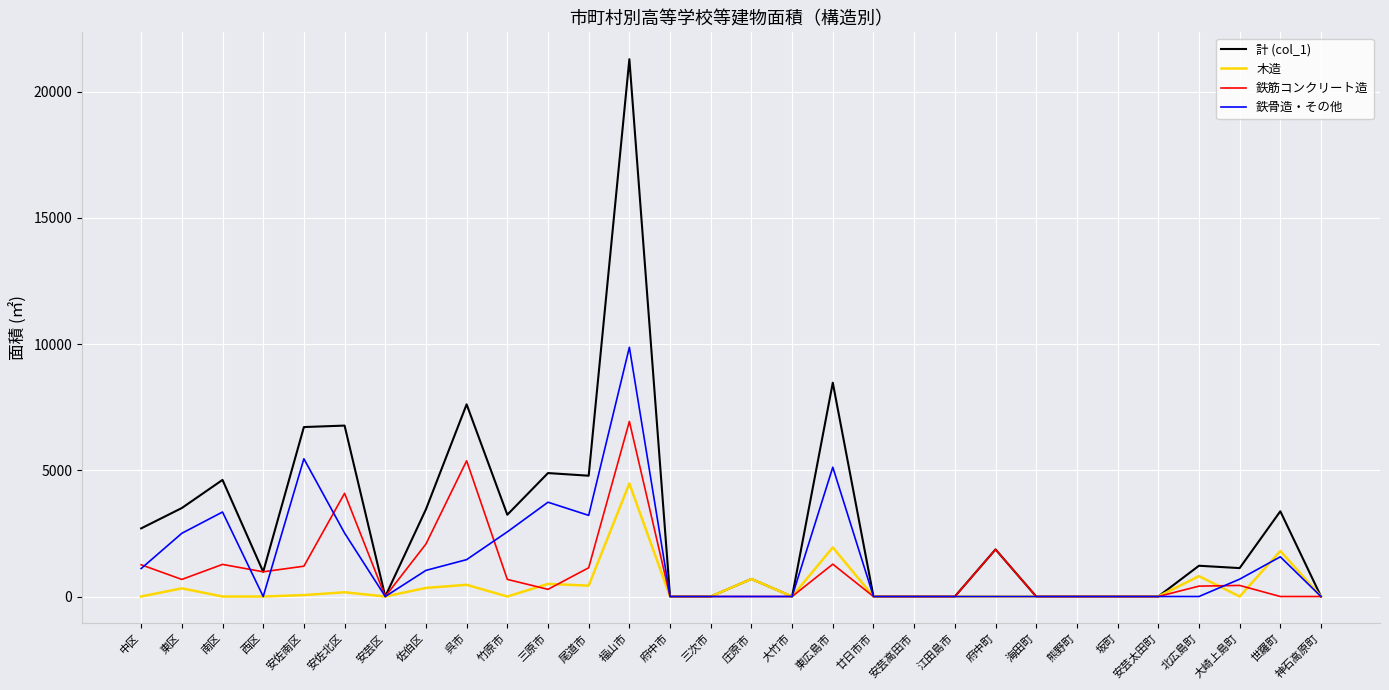

What is the difference between the 木造 values at 佐伯区 and 安佐北区?

171